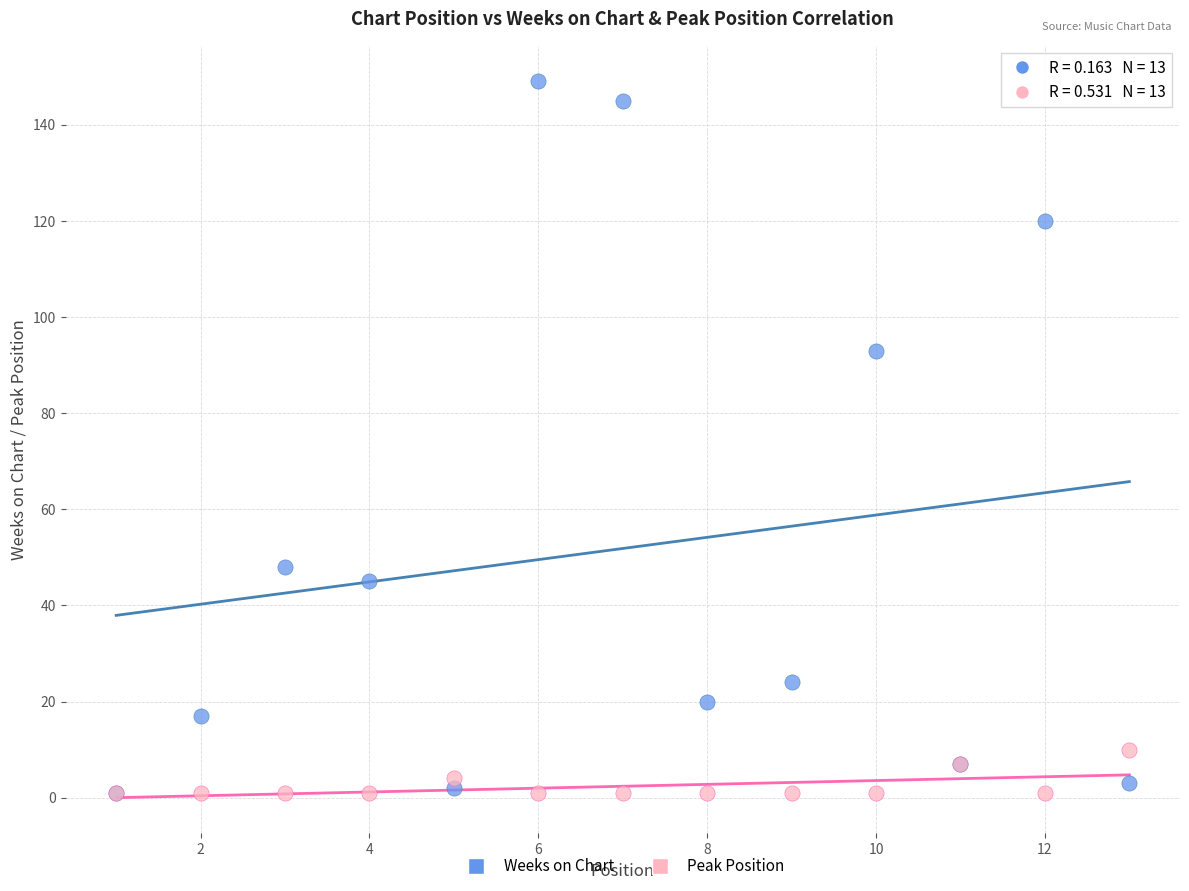

Which series has the widest spread of Y values?

Weeks on Chart